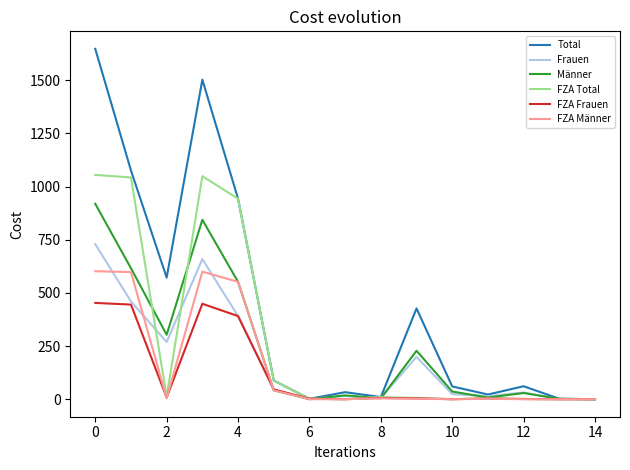

At how many categories does at least one series exceed 1616?

1